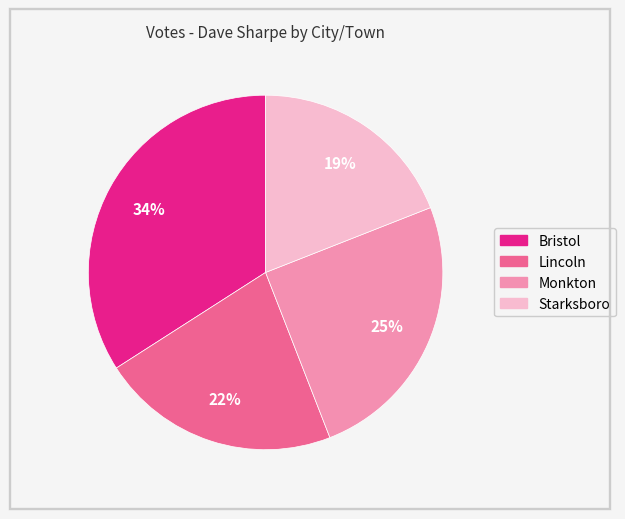

To the nearest percent, what is the combined percentage of Monkton and Bristol?

59%